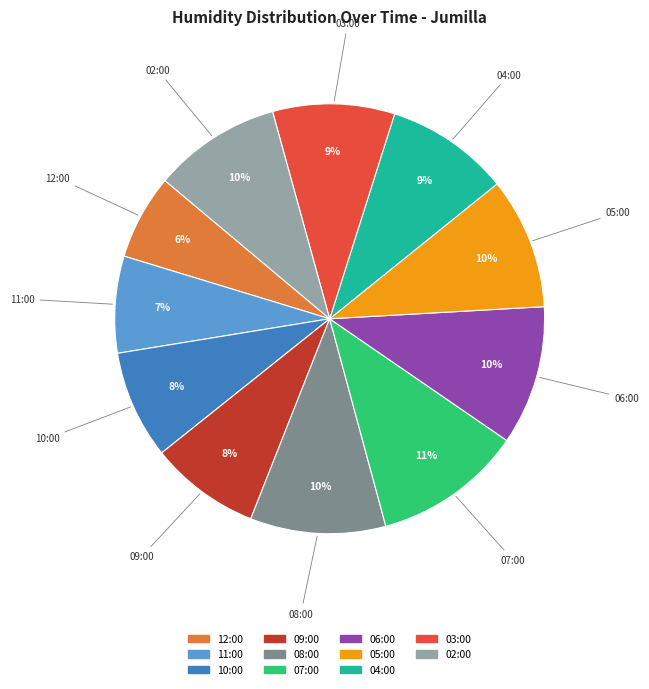

What is the largest slice in the pie chart?

07:00